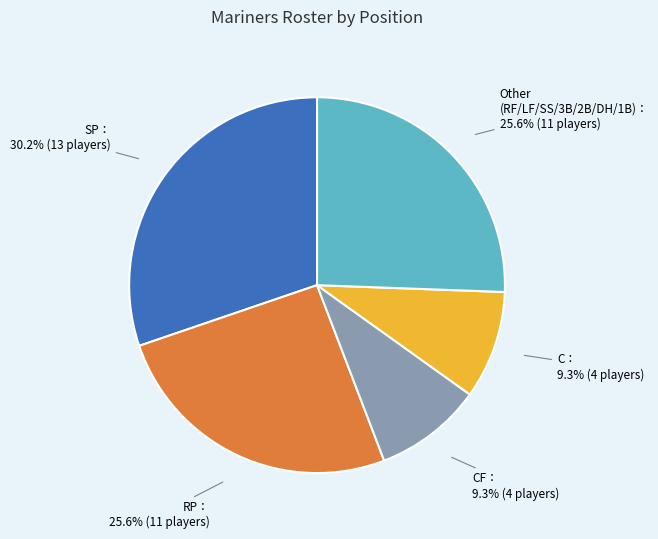

Does any single category account for the majority?

No